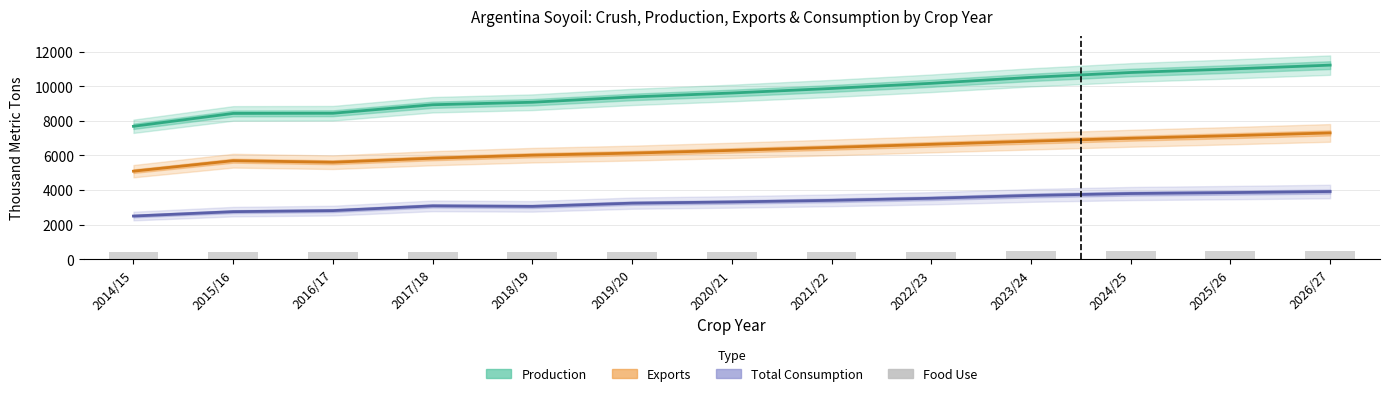

Between 2018/19 and 2022/23, which is larger?

2022/23